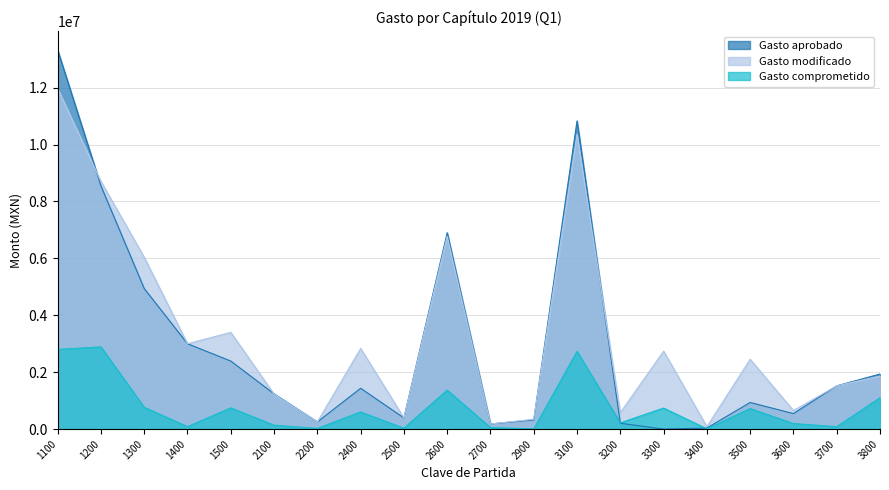

At which category does the chart reach its minimum across all series?

3300